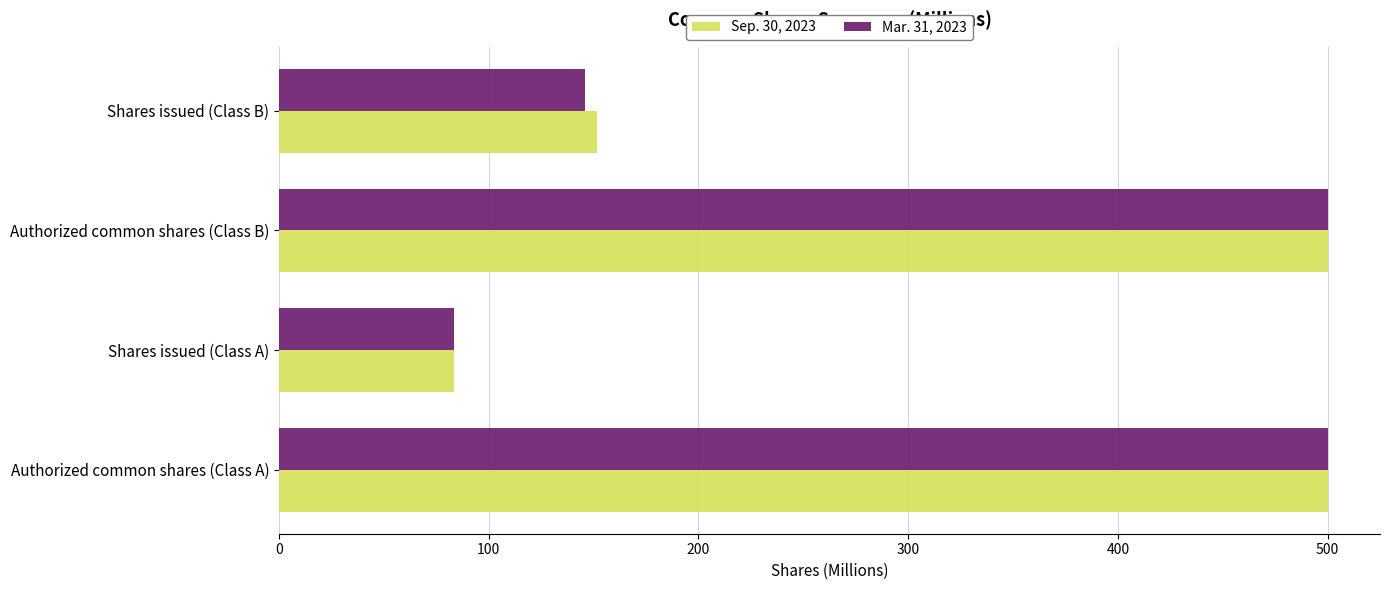

At how many categories does at least one series exceed 473?

2